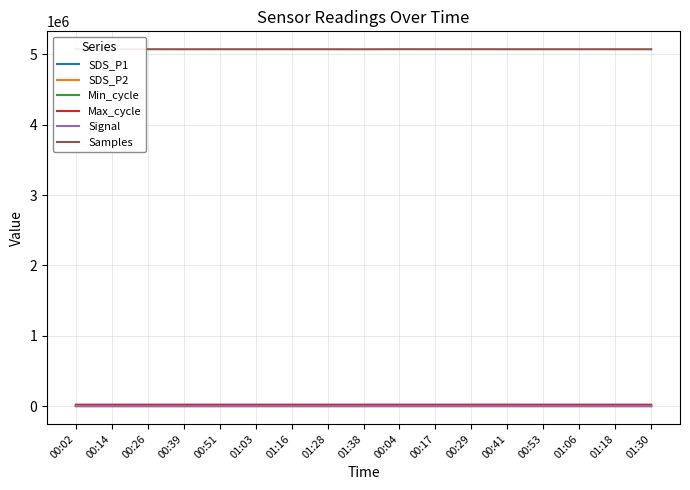

What is the value of the Max_cycle point at the 13th from the left?

20958.0